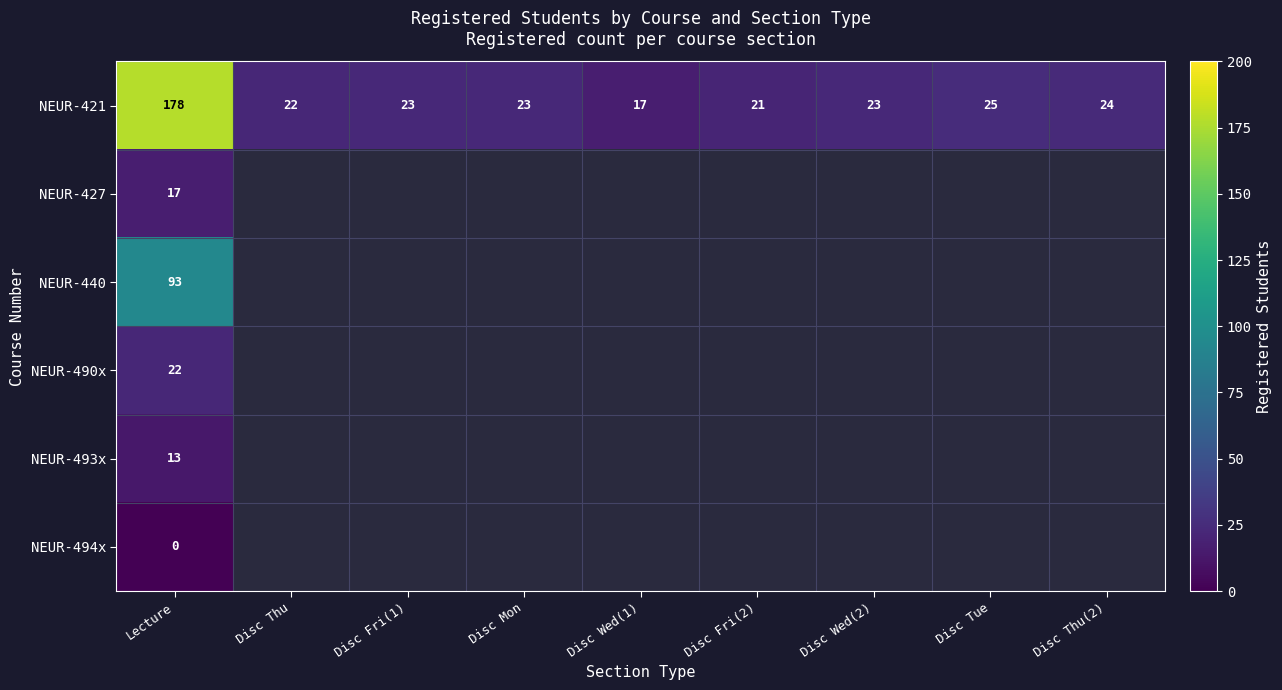

Where does the NEUR-421 series first go above 23?

Lecture